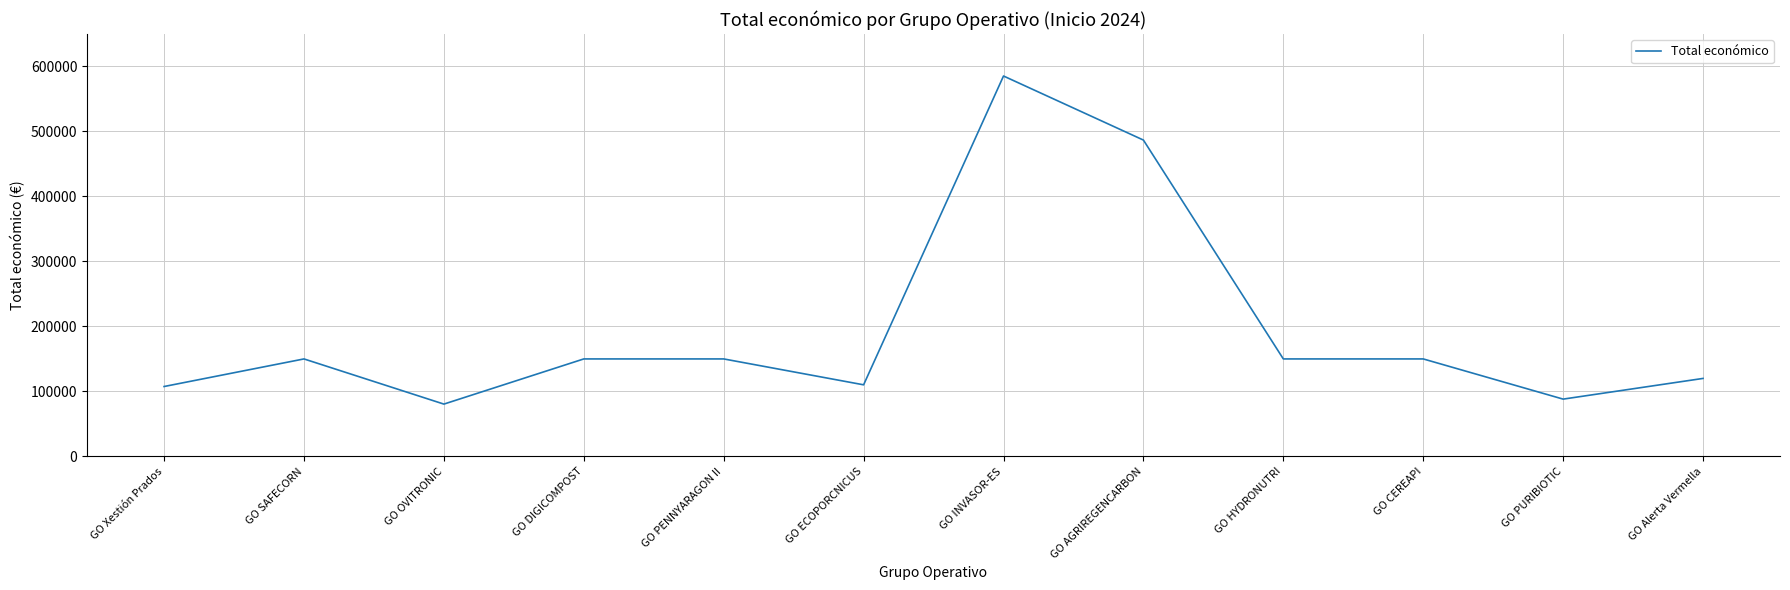

Approximately how many times larger is the value at GO CEREAPI compared to GO INVASOR-ES?

0.3